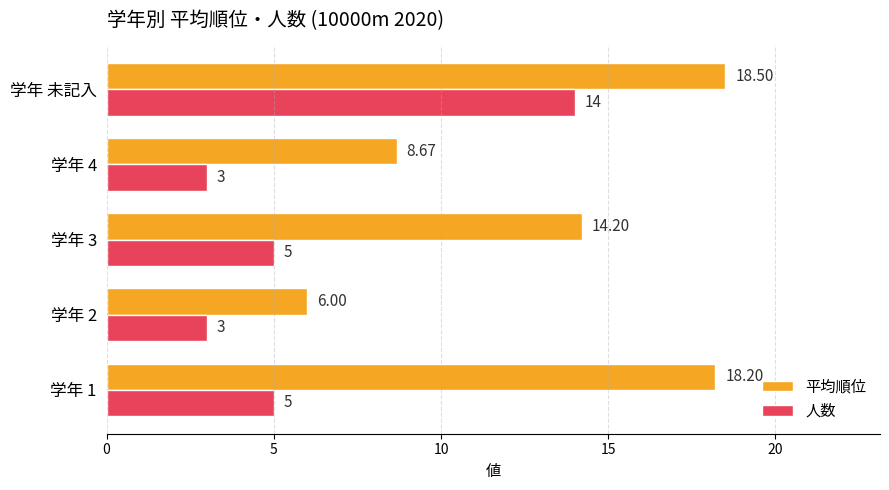

Rank the series by their average value, from lowest to highest.

人数, 平均順位